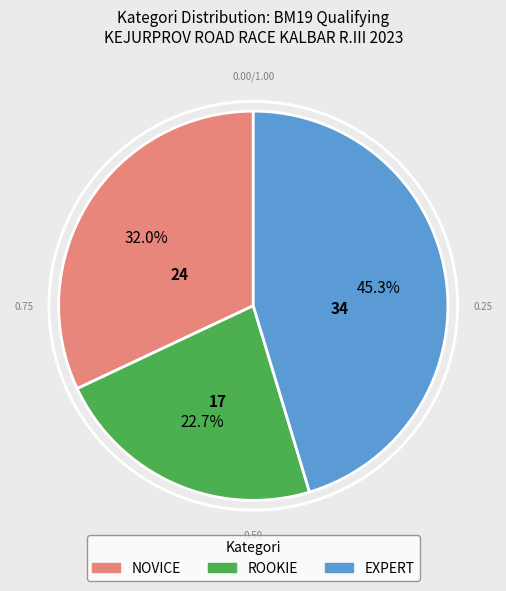

Which slice is the largest?

EXPERT